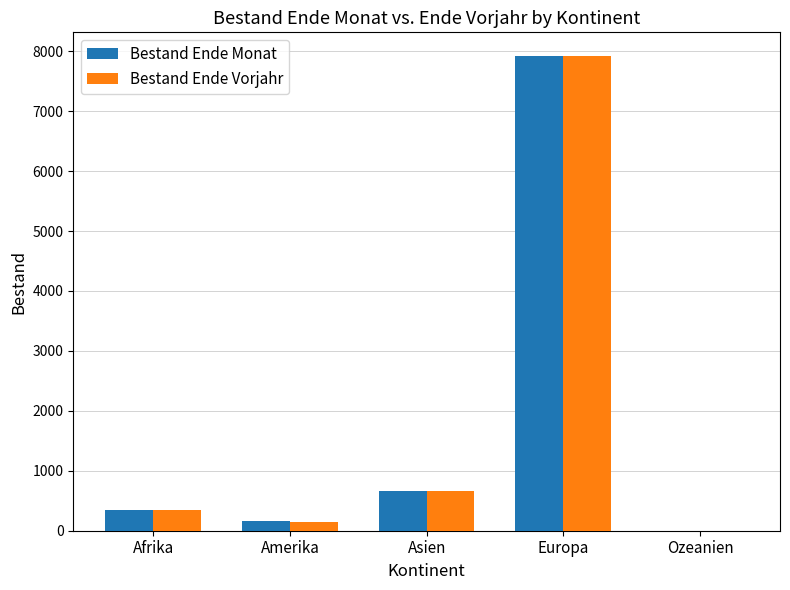

Does the chart contain stacked bars?

No